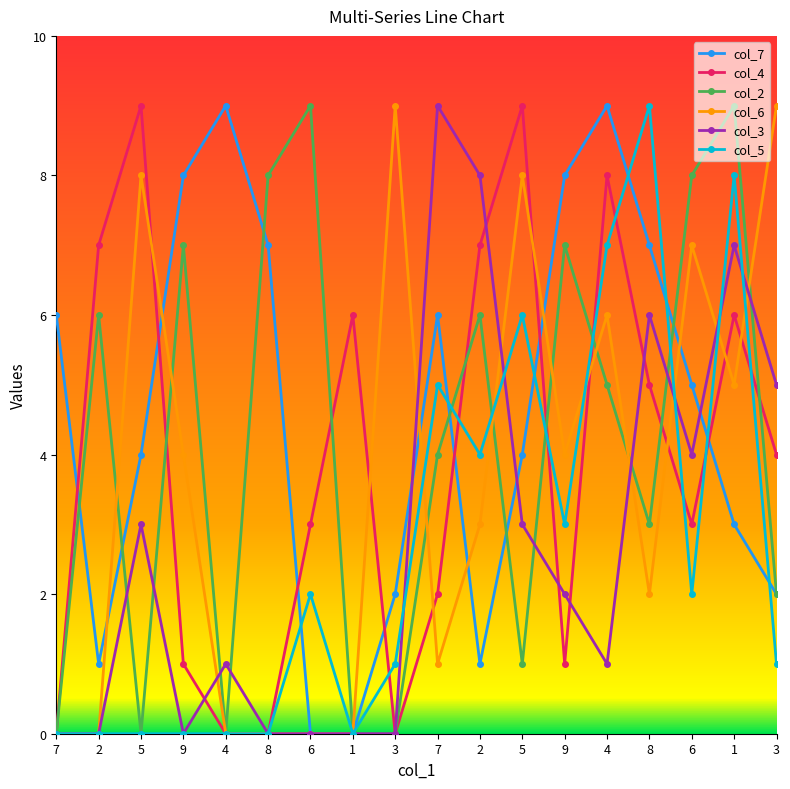

Count the number of data series in this chart.

6